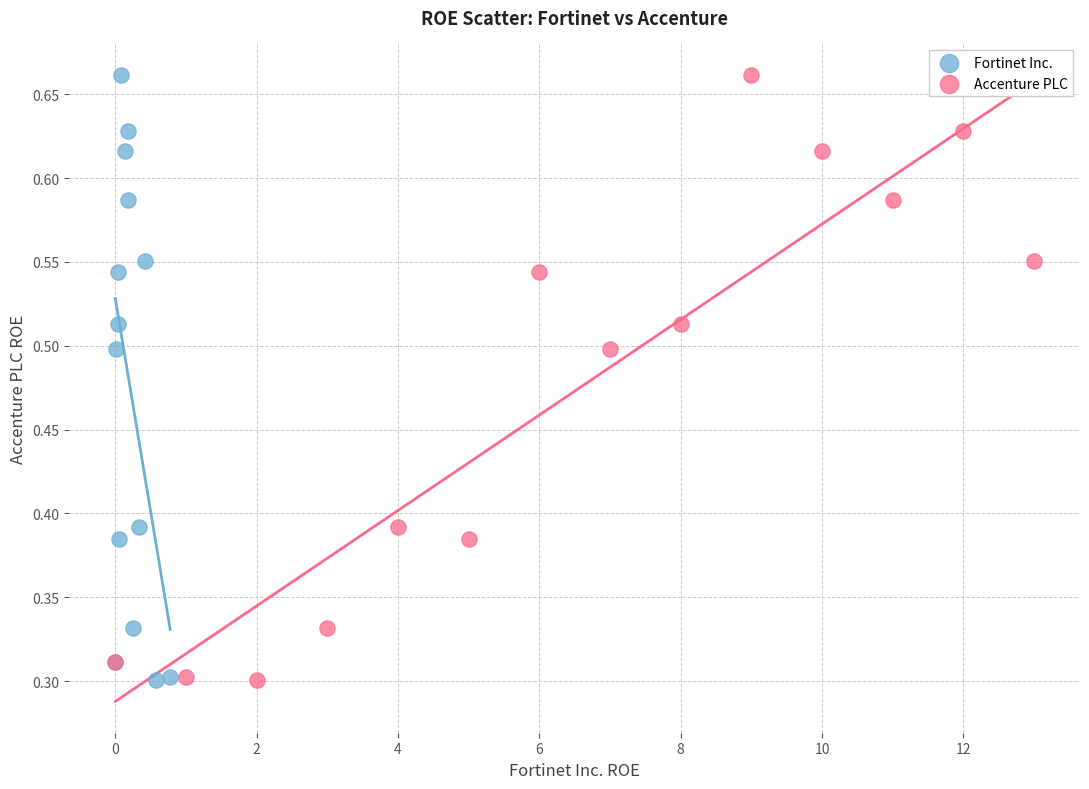

What are all the series names shown in the legend?

Fortinet Inc., Accenture PLC